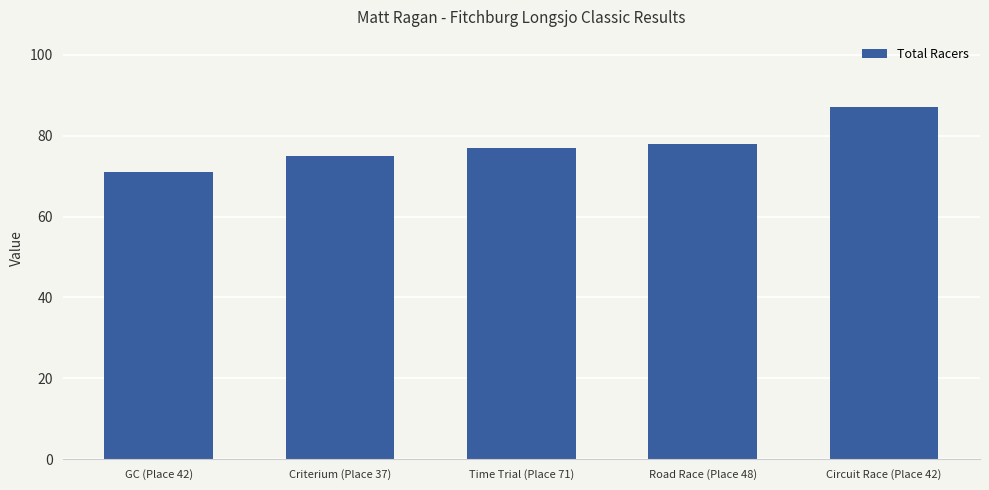

How many categories are shown in the chart?

5